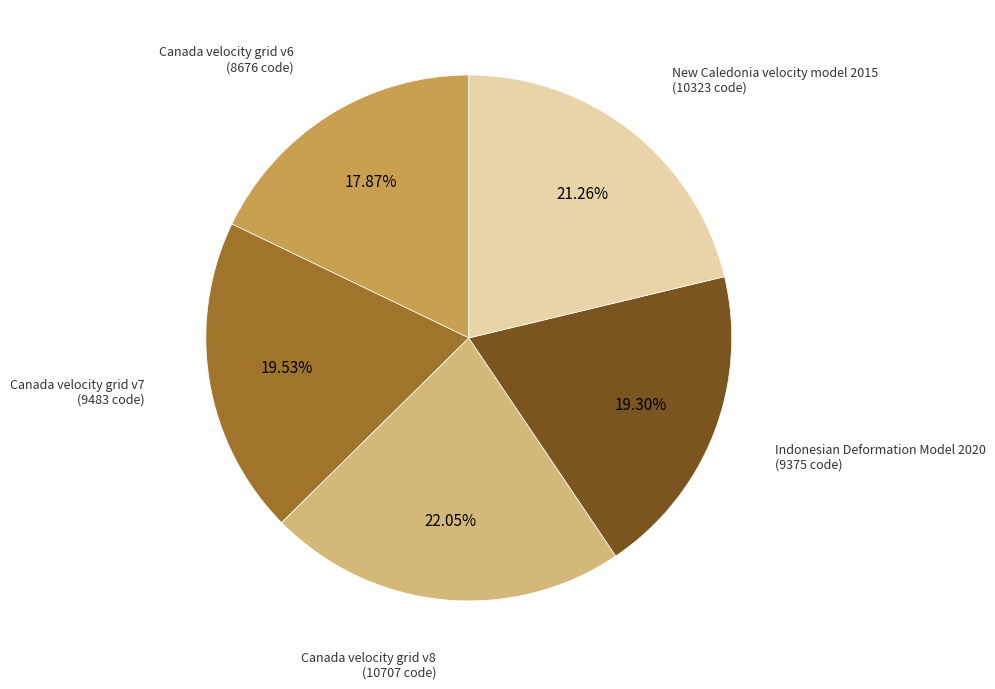

Does any single category account for the majority?

No